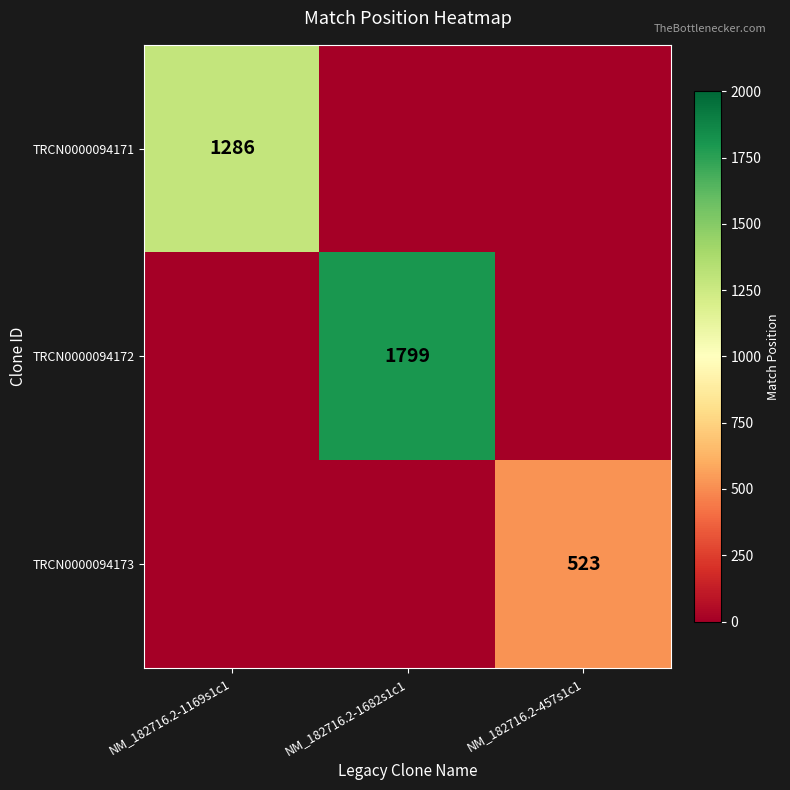

The TRCN0000094172 series shows 1799 at NM_182716.2-1682s1c1. True or false?

True